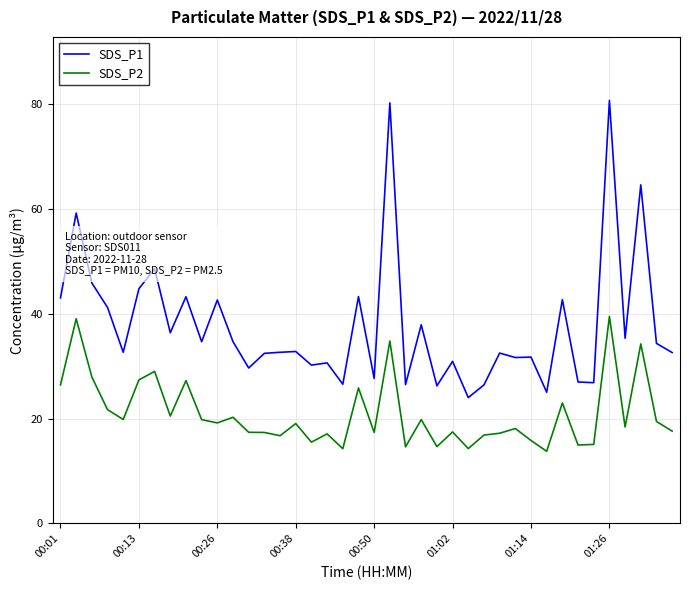

List the series in order of their peak value, lowest first.

SDS_P2, SDS_P1